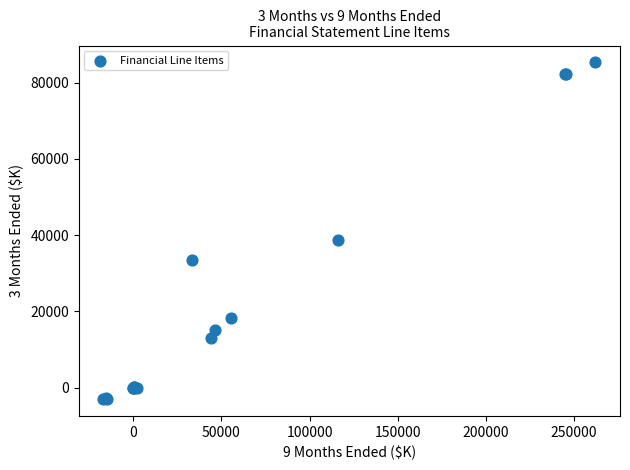

What Y value in the scatter plot is closest to 41129?

38838.0